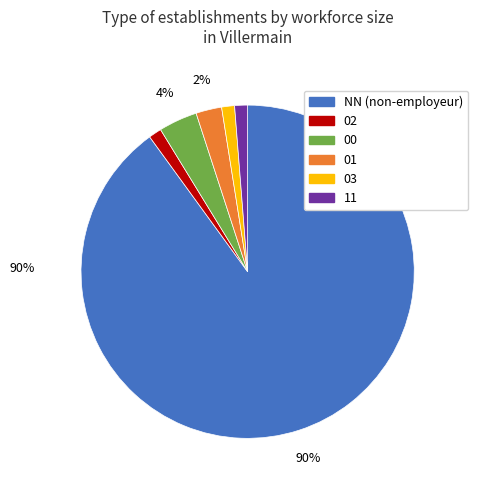

What percentage is the 00 slice, to the nearest percent?

4%